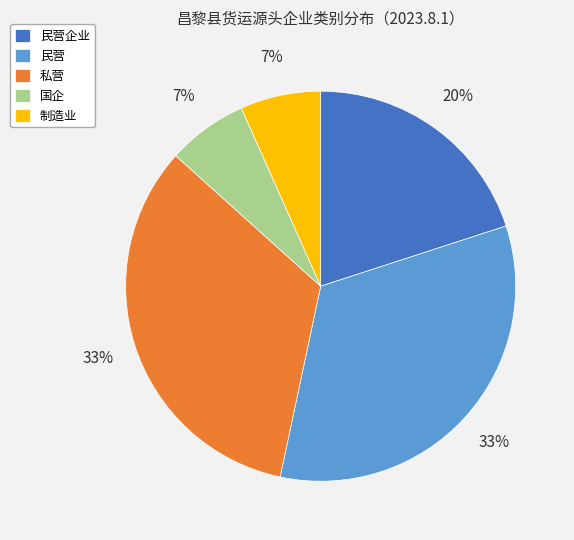

How many segments does this pie chart have?

5